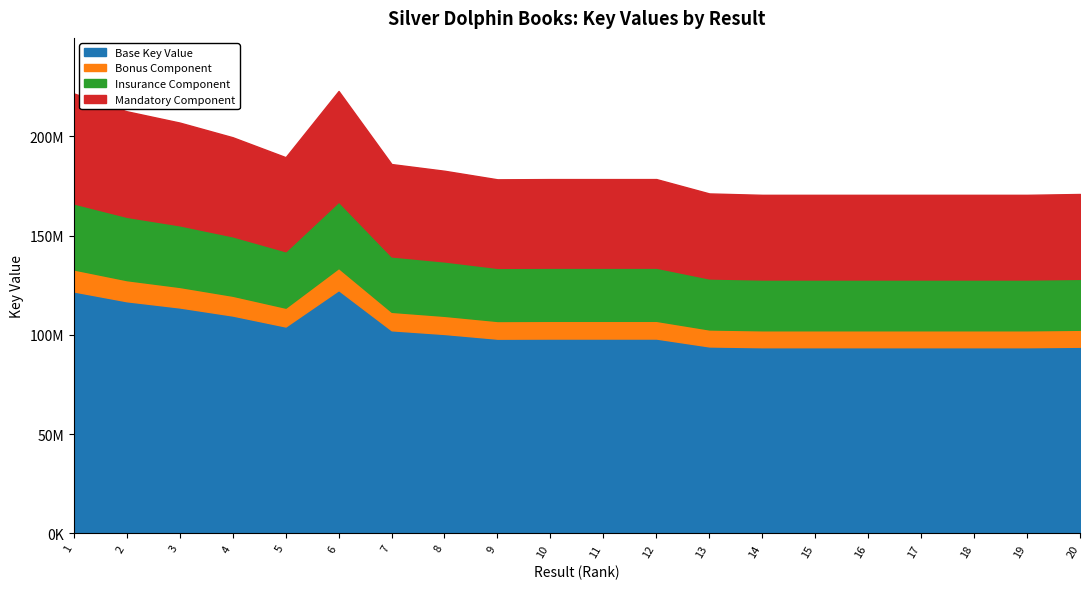

What is the smallest value displayed?

102303102.6